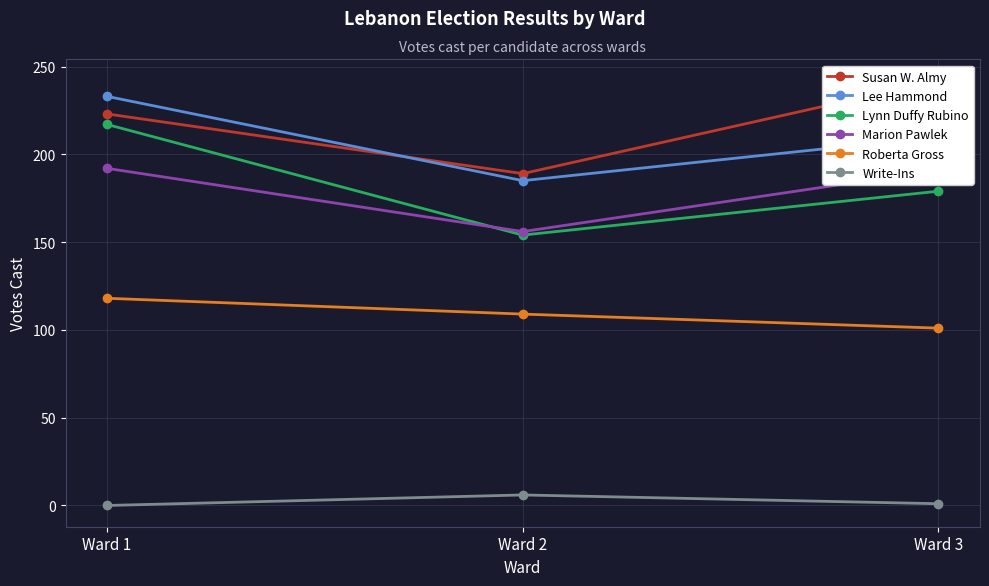

What is the highest value of the Marion Pawlek series?

192